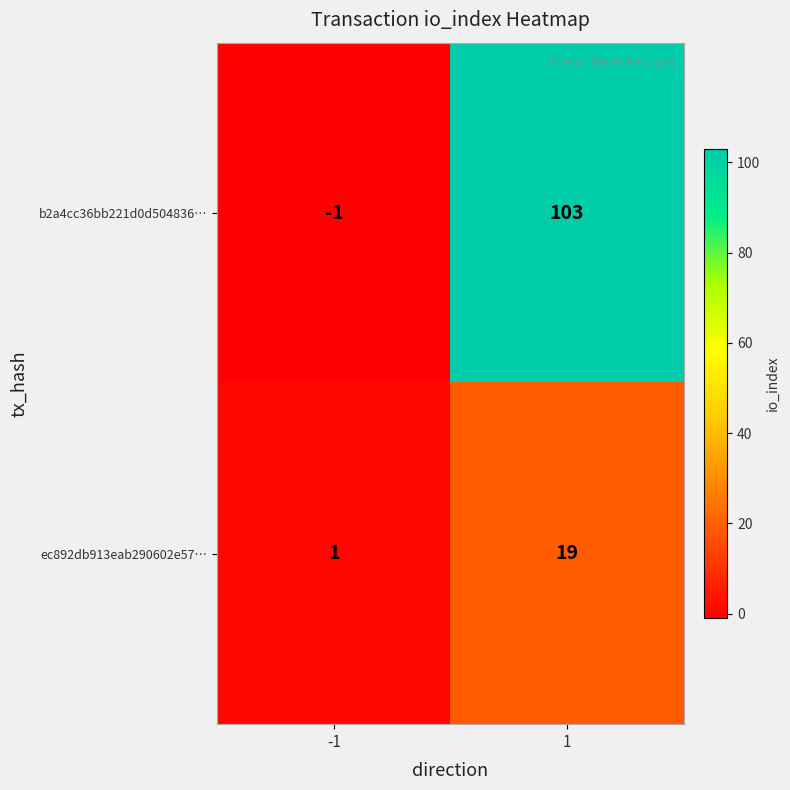

How many series are shown in this chart?

2